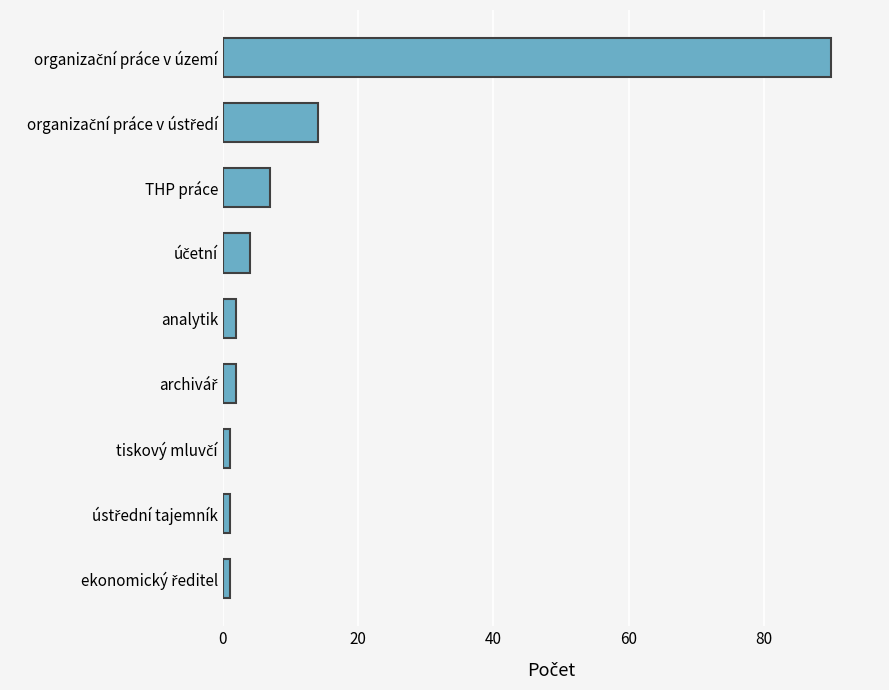

What is the value of the 3rd bar from the top?

7